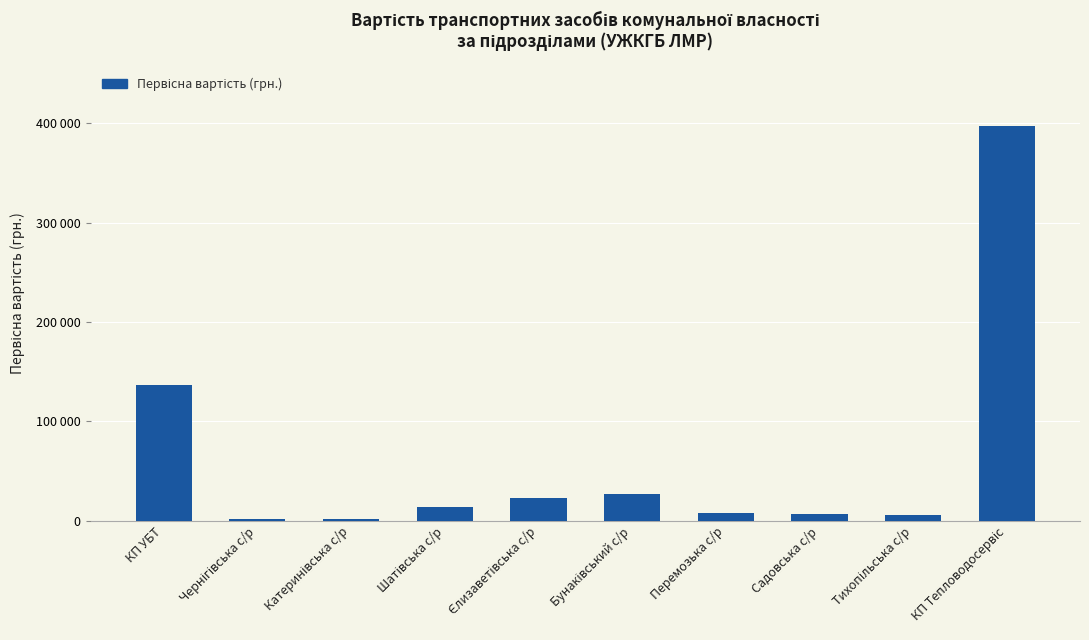

Does the chart contain stacked bars?

No